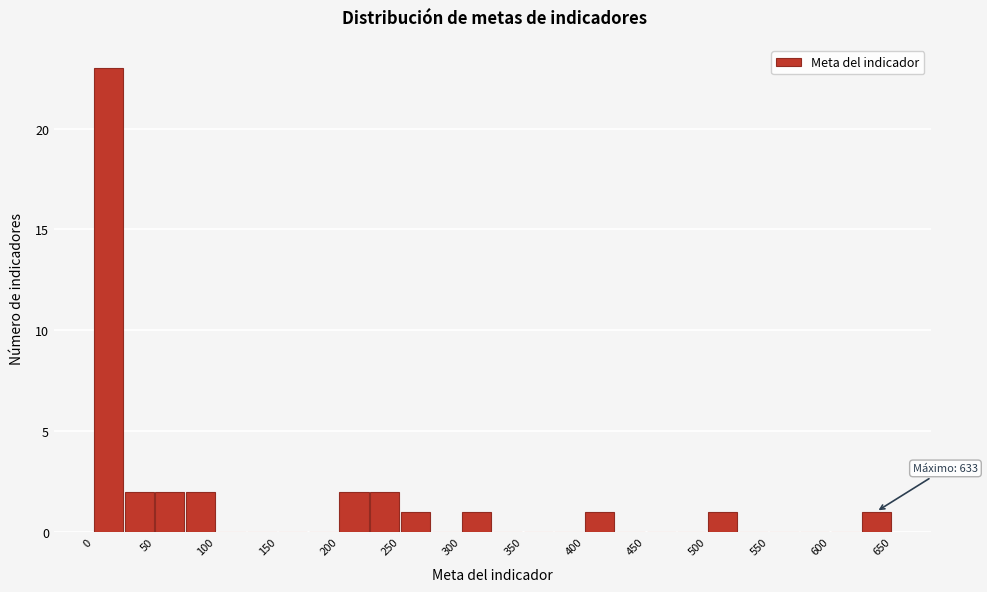

Which range on the x-axis has the tallest bar?

0 to 25